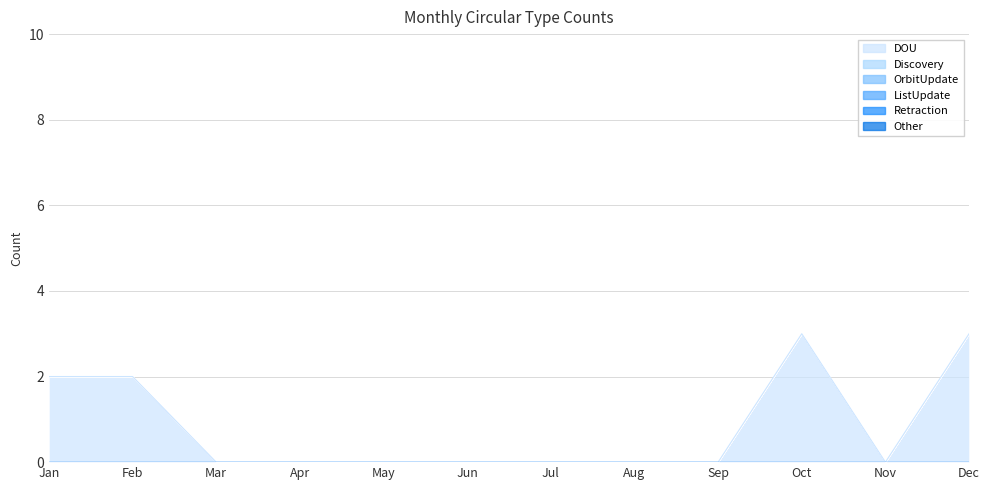

Reading left to right, list all the values displayed in this chart.

DOU: Jan=2	Feb=2	Mar=0	Apr=0	May=0	Jun=0	Jul=0	Aug=0	Sep=0	Oct=3	Nov=0	Dec=3
Discovery: Jan=0	Feb=0	Mar=0	Apr=0	May=0	Jun=0	Jul=0	Aug=0	Sep=0	Oct=0	Nov=0	Dec=0
OrbitUpdate: Jan=0	Feb=0	Mar=0	Apr=0	May=0	Jun=0	Jul=0	Aug=0	Sep=0	Oct=0	Nov=0	Dec=0
ListUpdate: Jan=0	Feb=0	Mar=0	Apr=0	May=0	Jun=0	Jul=0	Aug=0	Sep=0	Oct=0	Nov=0	Dec=0
Retraction: Jan=0	Feb=0	Mar=0	Apr=0	May=0	Jun=0	Jul=0	Aug=0	Sep=0	Oct=0	Nov=0	Dec=0
Other: Jan=0	Feb=0	Mar=0	Apr=0	May=0	Jun=0	Jul=0	Aug=0	Sep=0	Oct=0	Nov=0	Dec=0